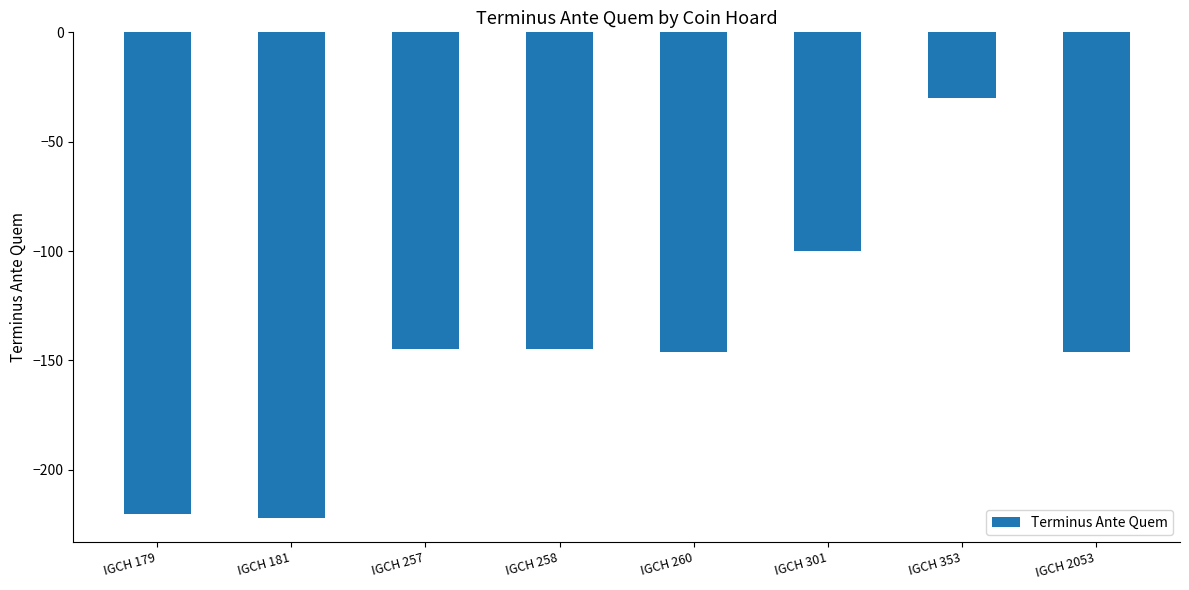

What is the change in value from IGCH 179 to IGCH 353?

+190